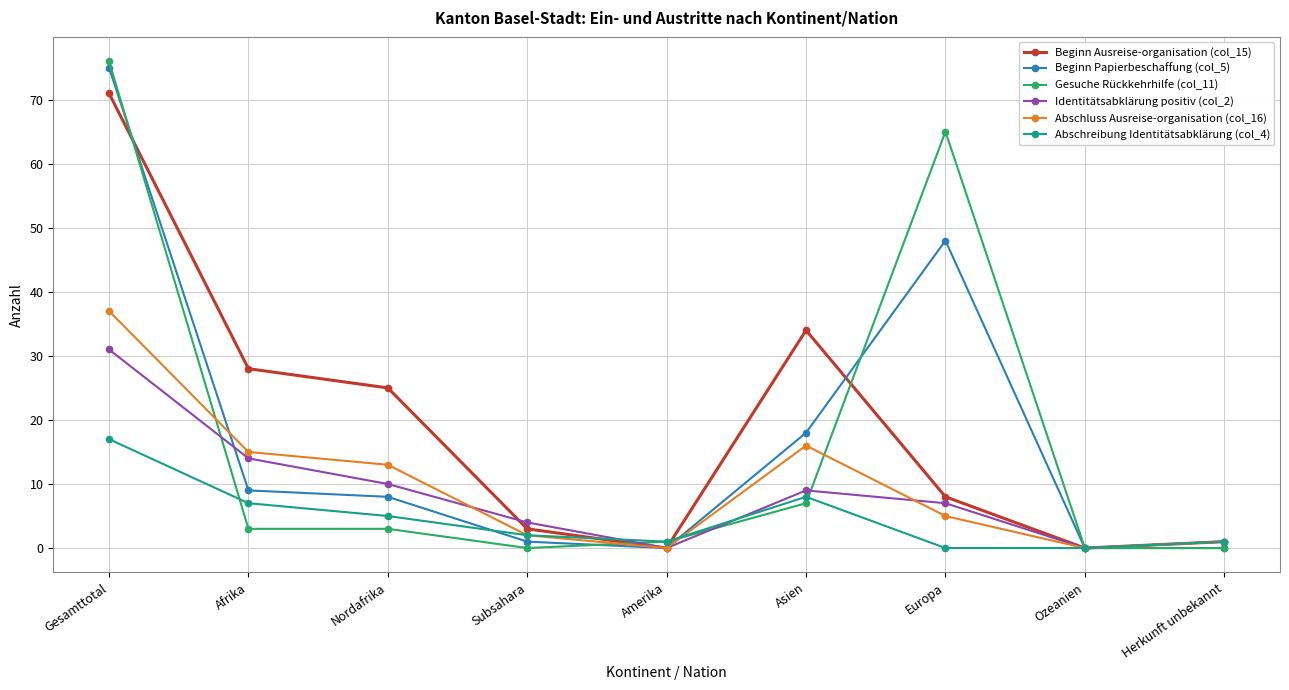

At Europa, list the series in order from largest to smallest.

Gesuche Rückkehrhilfe (col_11), Beginn Papierbeschaffung (col_5), Beginn Ausreise-organisation (col_15), Identitätsabklärung positiv (col_2), Abschluss Ausreise-organisation (col_16), Abschreibung Identitätsabklärung (col_4)